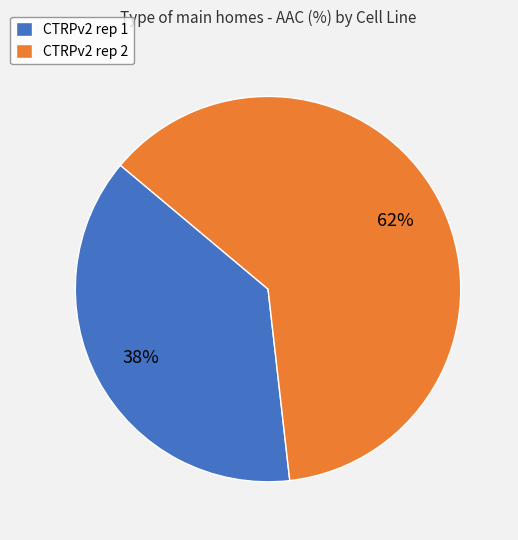

Is it true that CTRPv2 rep 1 is 46% of the pie?

False